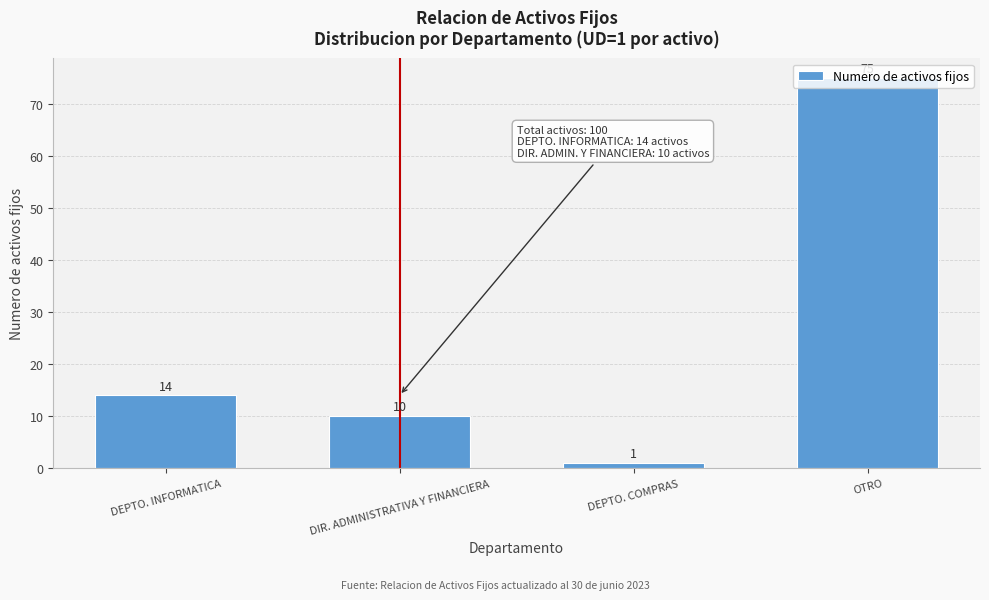

What is the difference between the values at DIR. ADMINISTRATIVA Y FINANCIERA and OTRO?

65